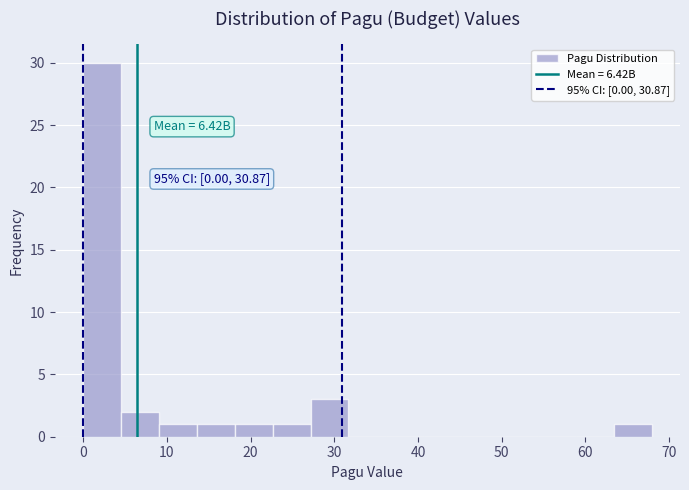

Over which range of the x-axis is the bar tallest?

0 to 5